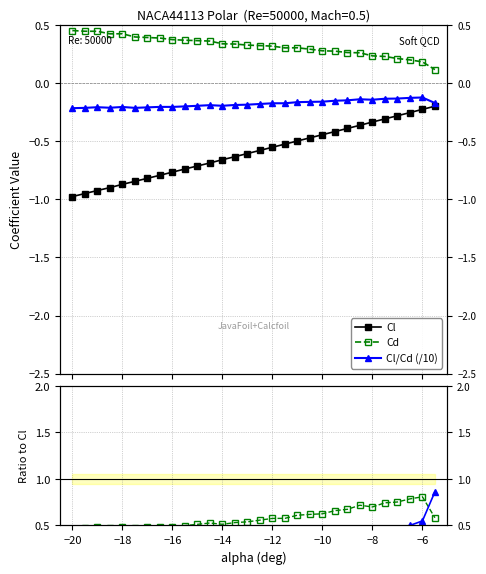

The Cl/Cd (/10) series shows -0.1 at −10. True or false?

False